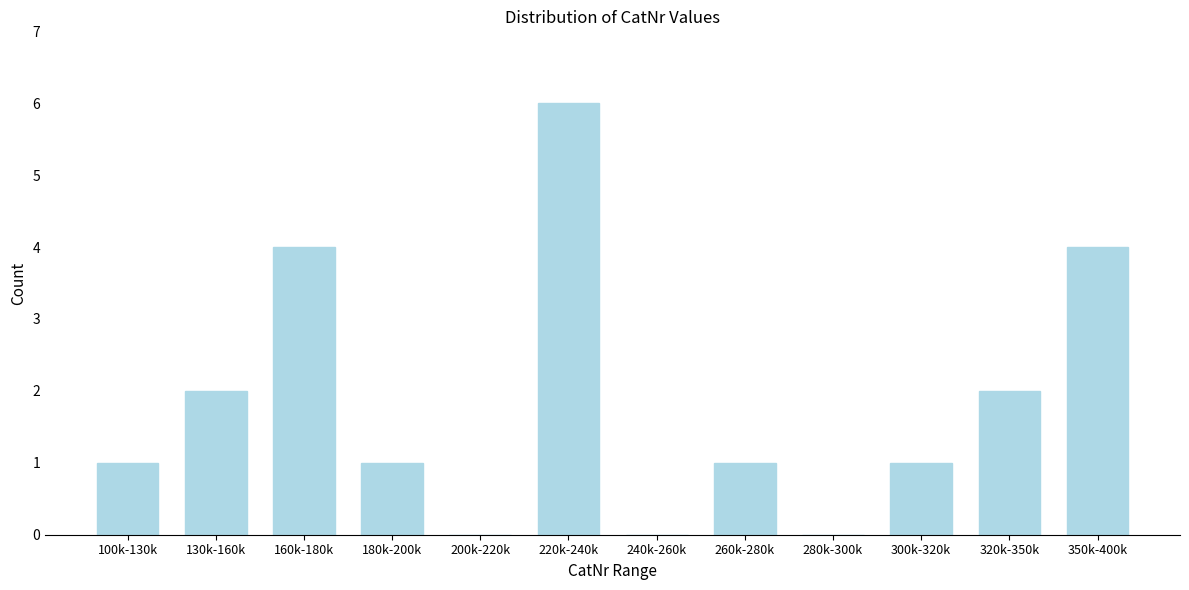

Reading left to right, transcribe all the data shown in this chart.

100k-130k=1	130k-160k=2	160k-180k=4	180k-200k=1	200k-220k=0	220k-240k=6	240k-260k=0	260k-280k=1	280k-300k=0	300k-320k=1	320k-350k=2	350k-400k=4